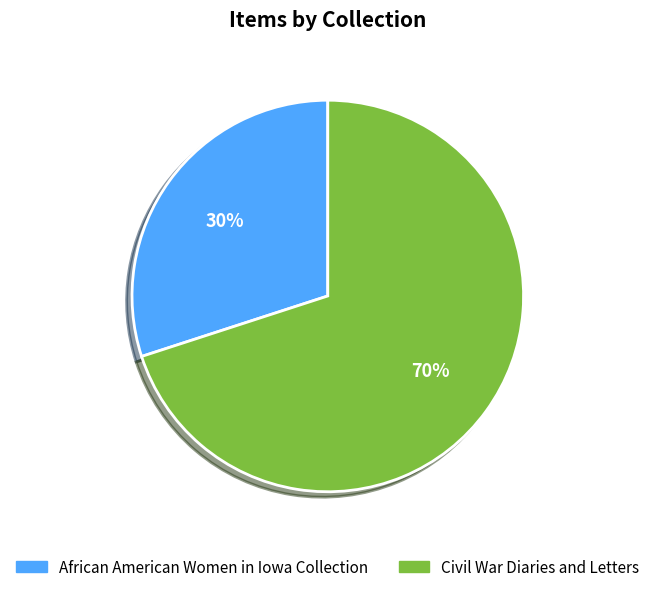

Is there any slice that represents more than half of the pie?

Yes